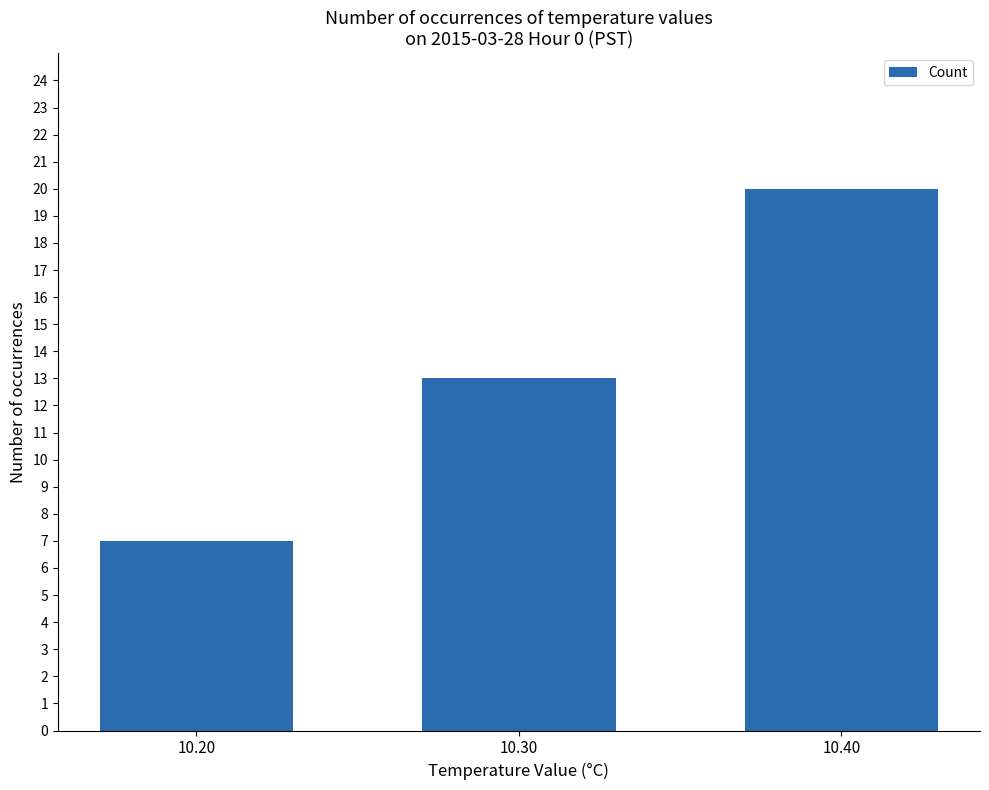

At which category does the chart reach its minimum across all series?

10.20